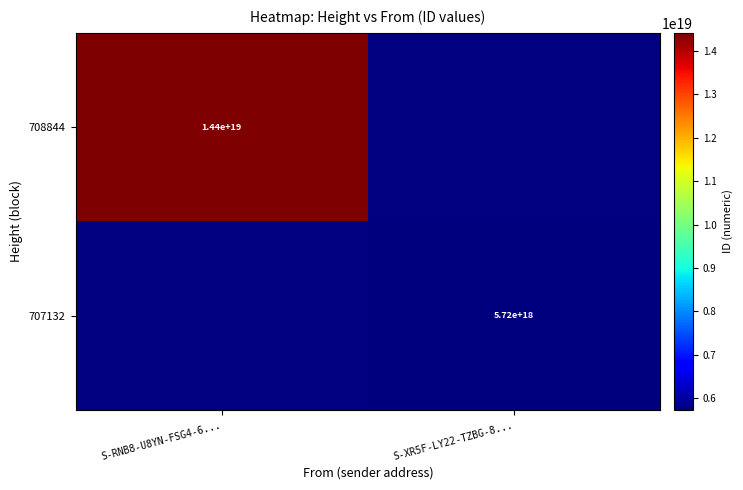

The 708844 series shows 21137992227424161792 at S-RNB8-U8YN-FSG4-6.... True or false?

False